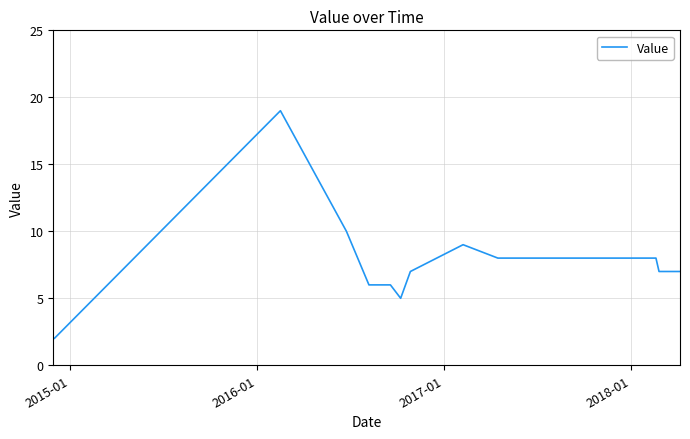

What is the maximum value shown in the chart?

19